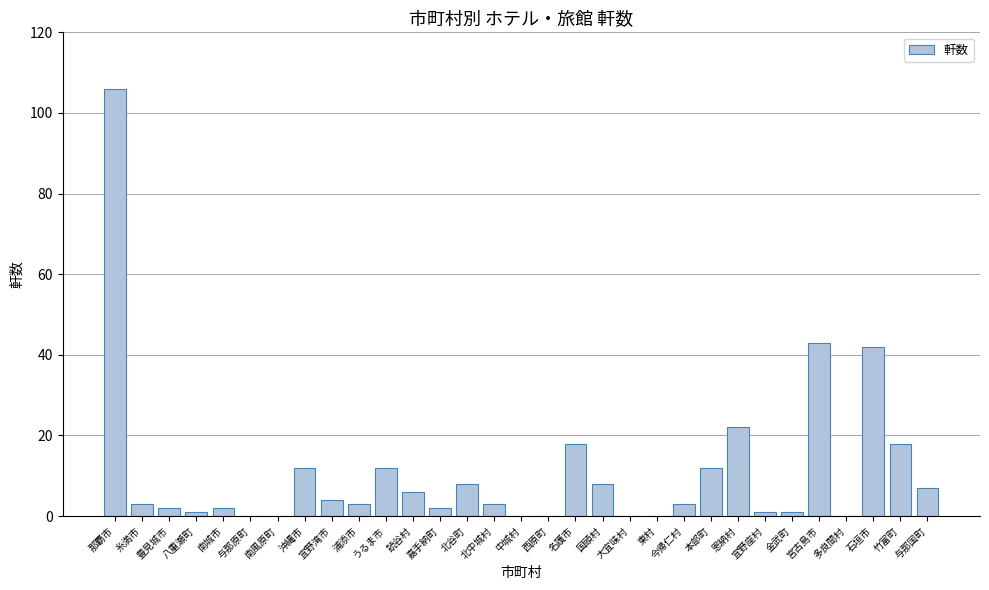

Count the number of data series in this chart.

1